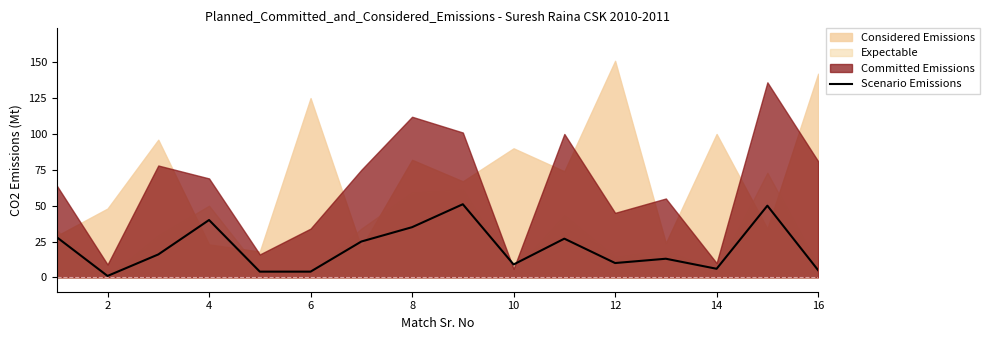

What is the sum of all values?

324